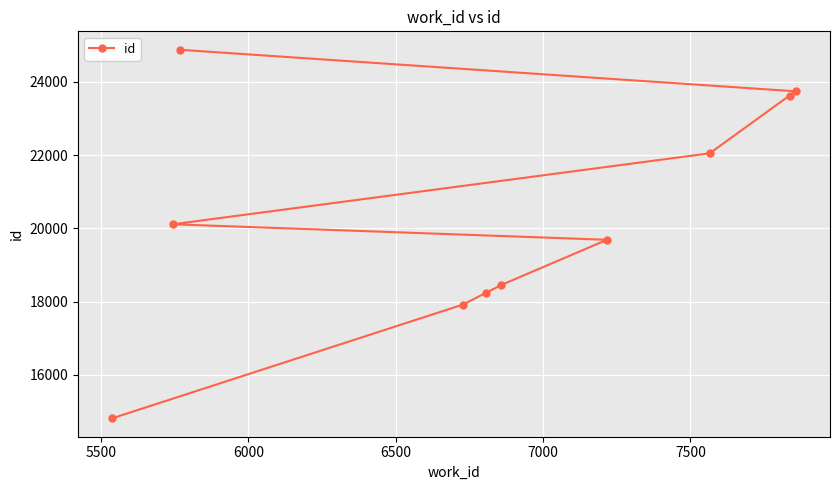

True or false: there are more than 2 points higher than both neighbors.

False